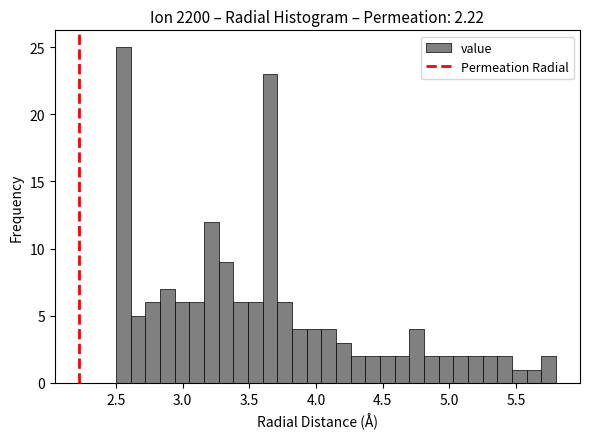

Read against the x-axis, roughly where is the centre of the tallest bar?

2.55